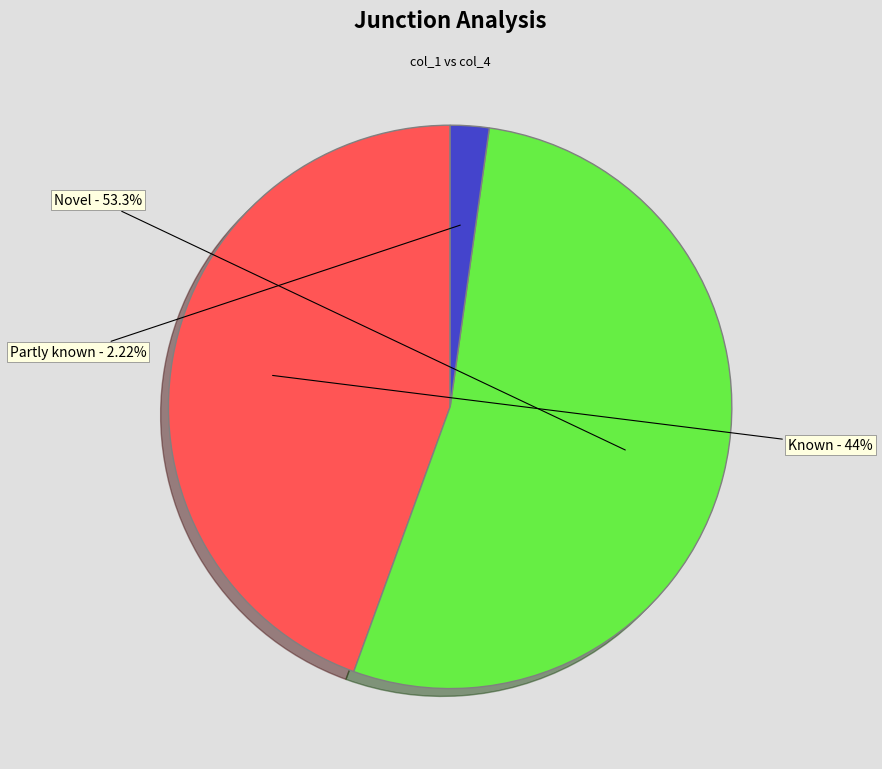

Does Known represent more than half of the total?

No